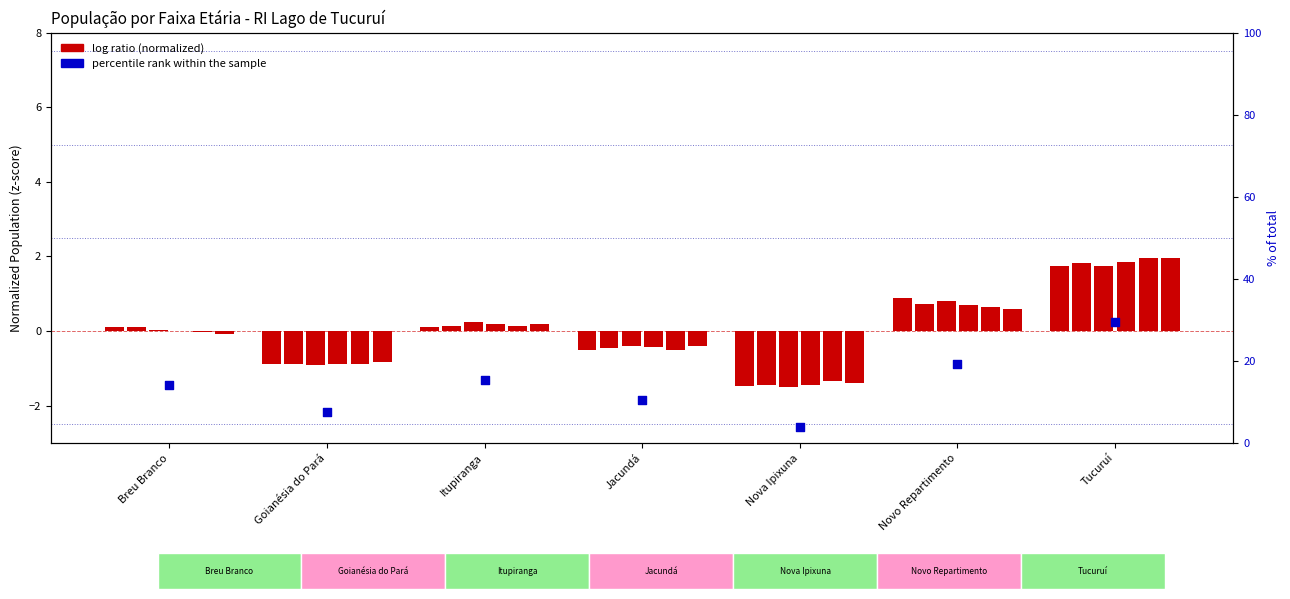

Which series contains the highest Y value?

percentile rank within the sample